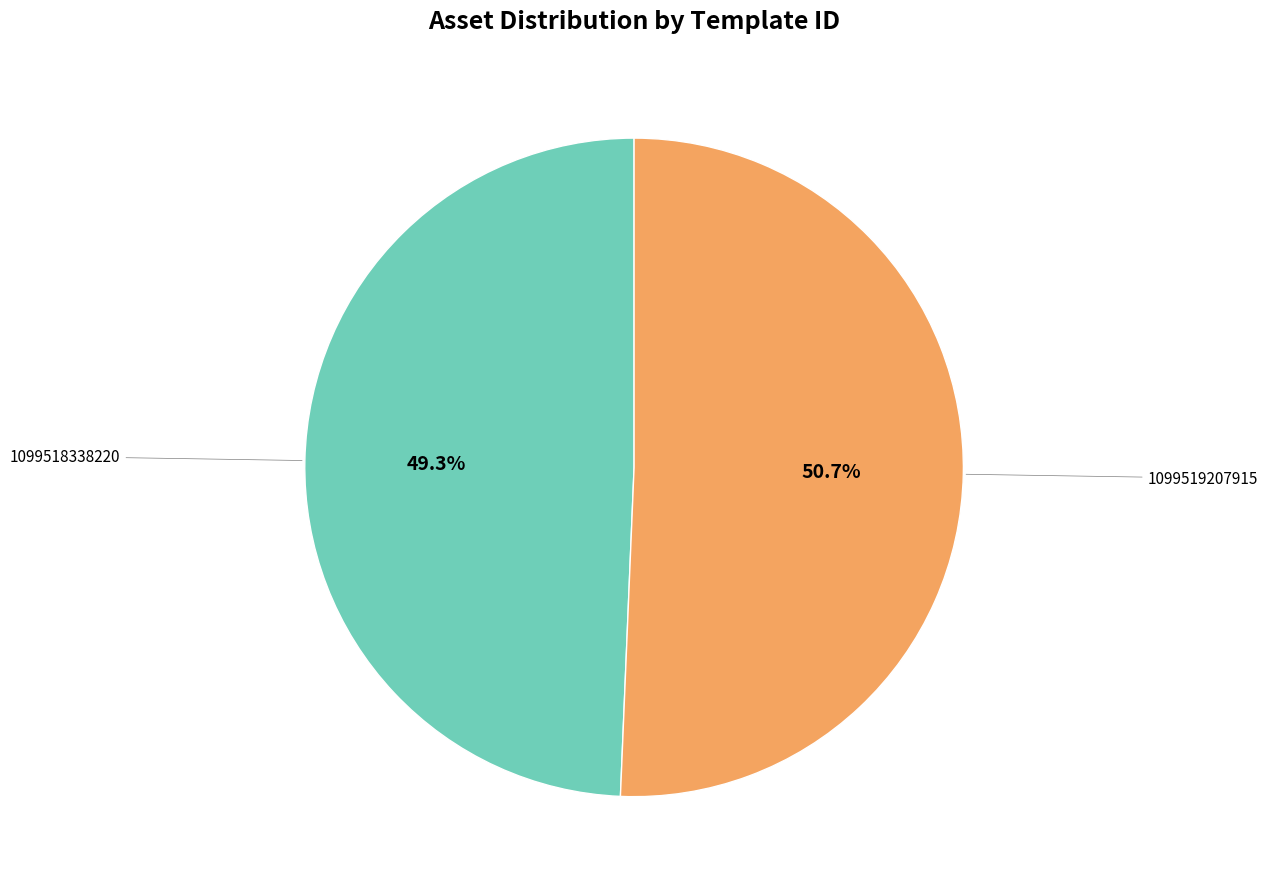

To the nearest percent, what is the average slice percentage?

50%